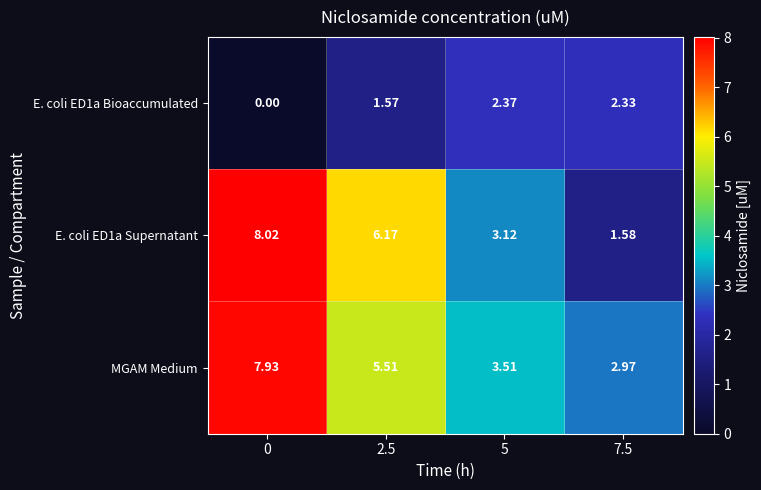

Which series has the largest total across all categories?

MGAM Medium